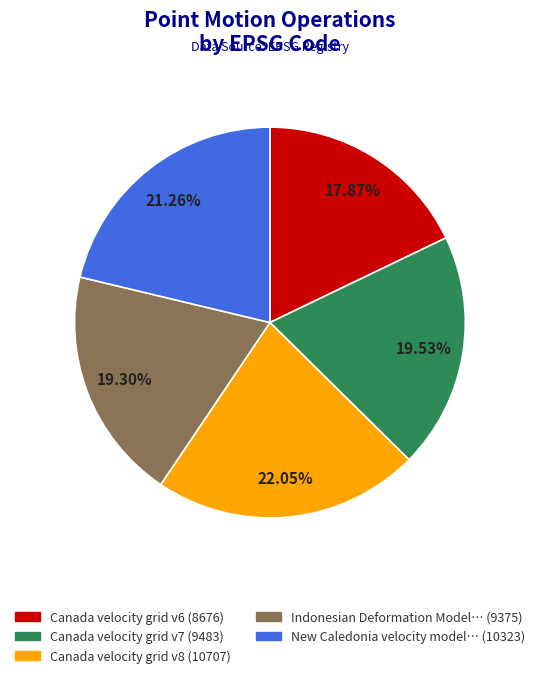

Count the number of slices in the pie.

5